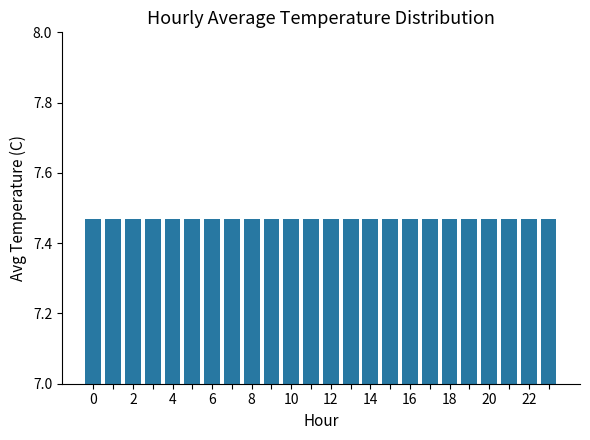

Approximately how many times larger is the value at 15 compared to 4?

1.0